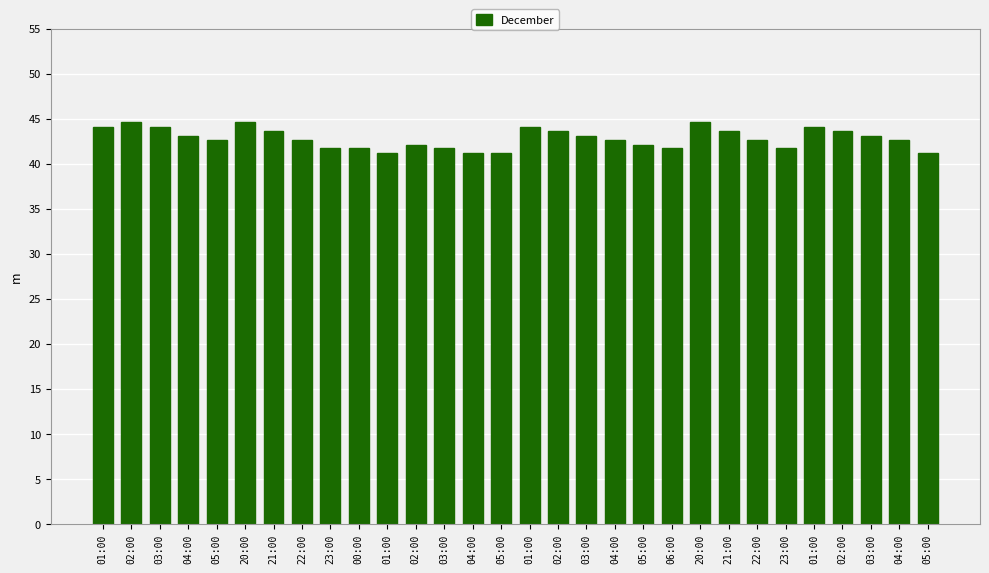

Approximately how many times larger is the value at 04:00 compared to 05:00?

1.0